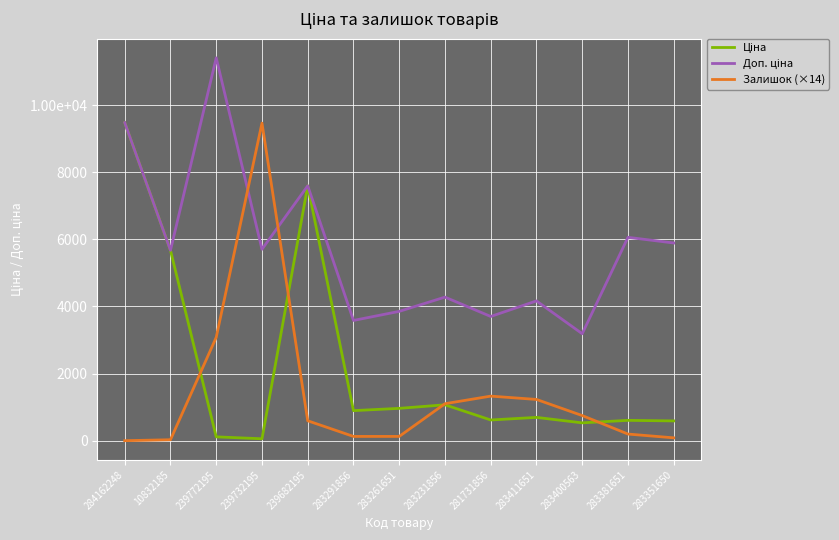

Count the number of data series in this chart.

3